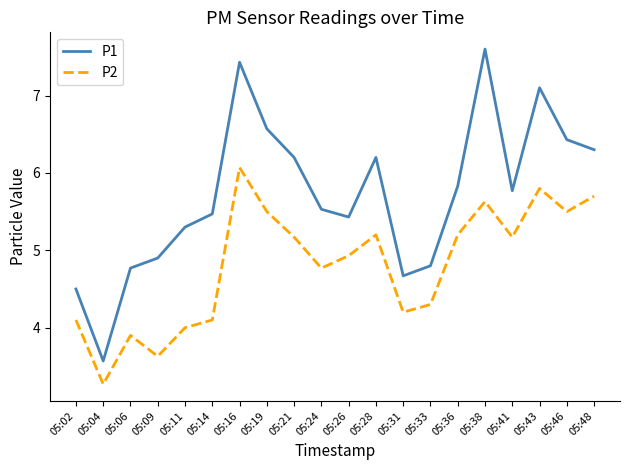

Count the number of categories in the chart.

20